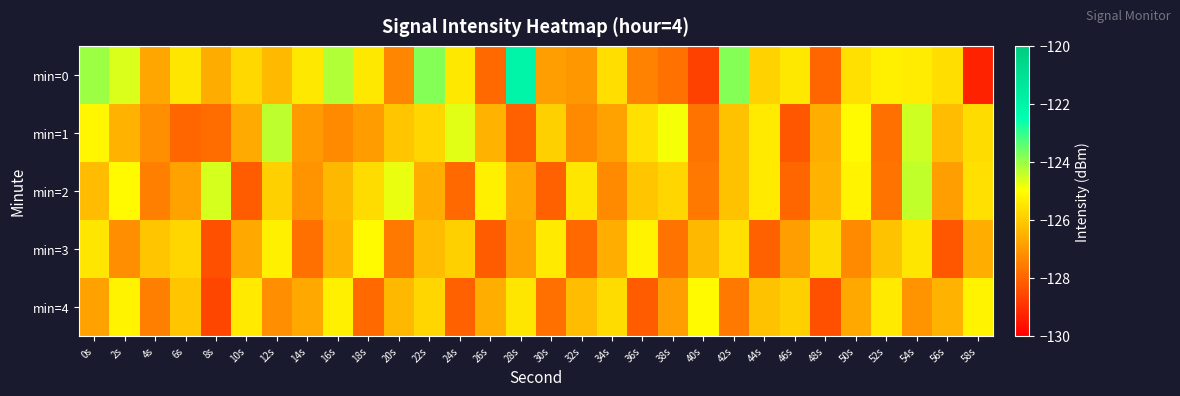

Reading right to left, what are all the values shown in this chart?

min=0: 58s=-129.3	56s=-125.7	54s=-125.4	52s=-125.3	50s=-125.6	48s=-128.0	46s=-125.5	44s=-125.9	42s=-123.8	40s=-128.7	38s=-127.8	36s=-127.5	34s=-125.7	32s=-127.0	30s=-126.9	28s=-122.0	26s=-127.9	24s=-125.4	22s=-123.8	20s=-127.3	18s=-125.4	16s=-124.2	14s=-125.4	12s=-126.3	10s=-125.8	8s=-126.6	6s=-125.5	4s=-126.7	2s=-124.6	0s=-124.0
min=1: 58s=-125.7	56s=-126.3	54s=-124.5	52s=-127.8	50s=-125.1	48s=-126.6	46s=-128.3	44s=-125.4	42s=-126.2	40s=-127.7	38s=-124.9	36s=-125.6	34s=-126.8	32s=-127.3	30s=-125.9	28s=-128.1	26s=-126.5	24s=-124.7	22s=-125.8	20s=-126.1	18s=-126.9	16s=-127.3	14s=-127.0	12s=-124.3	10s=-126.7	8s=-127.9	6s=-128.0	4s=-127.2	2s=-126.5	0s=-125.2
min=2: 58s=-125.6	56s=-126.9	54s=-124.4	52s=-127.7	50s=-125.2	48s=-126.5	46s=-128.0	44s=-125.4	42s=-126.2	40s=-127.6	38s=-125.8	36s=-126.1	34s=-127.3	32s=-125.5	30s=-128.1	28s=-126.7	26s=-125.3	24s=-127.9	22s=-126.6	20s=-124.8	18s=-125.7	16s=-126.4	14s=-127.1	12s=-125.9	10s=-128.2	8s=-124.6	6s=-126.8	4s=-127.5	2s=-125.1	0s=-126.3
min=3: 58s=-126.6	56s=-128.3	54s=-125.5	52s=-126.2	50s=-127.3	48s=-125.7	46s=-126.9	44s=-128.1	42s=-125.6	40s=-126.4	38s=-127.7	36s=-125.2	34s=-126.6	32s=-127.9	30s=-125.4	28s=-126.8	26s=-128.2	24s=-125.9	22s=-126.3	20s=-127.6	18s=-125.1	16s=-126.5	14s=-127.8	12s=-125.3	10s=-126.7	8s=-128.4	6s=-125.8	4s=-126.1	2s=-127.2	0s=-125.5
min=4: 58s=-125.2	56s=-126.5	54s=-127.1	52s=-125.4	50s=-126.7	48s=-128.4	46s=-125.9	44s=-126.2	42s=-127.6	40s=-125.1	38s=-126.9	36s=-128.2	34s=-125.7	32s=-126.3	30s=-127.8	28s=-125.5	26s=-126.6	24s=-128.1	22s=-125.8	20s=-126.4	18s=-127.9	16s=-125.3	14s=-126.7	12s=-127.2	10s=-125.4	8s=-128.6	6s=-126.1	4s=-127.5	2s=-125.2	0s=-126.8